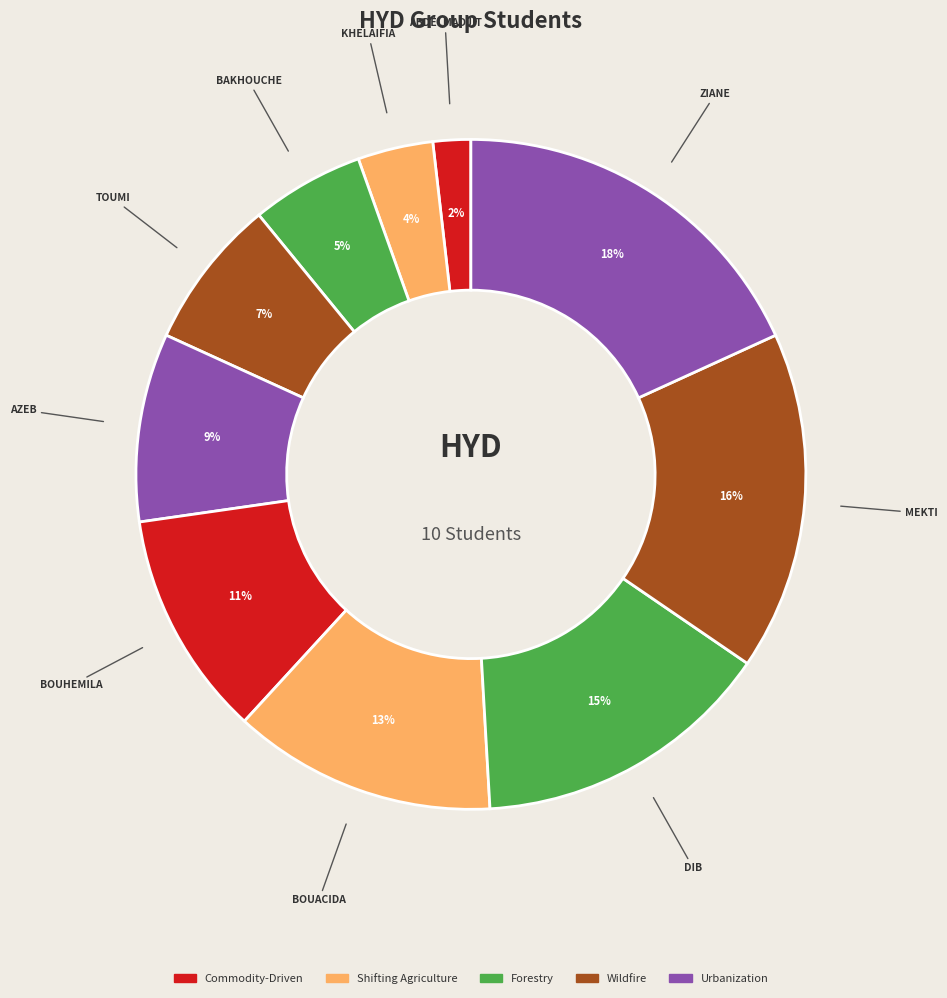

Combined, do TOUMI and MEKTI account for over 50%?

No